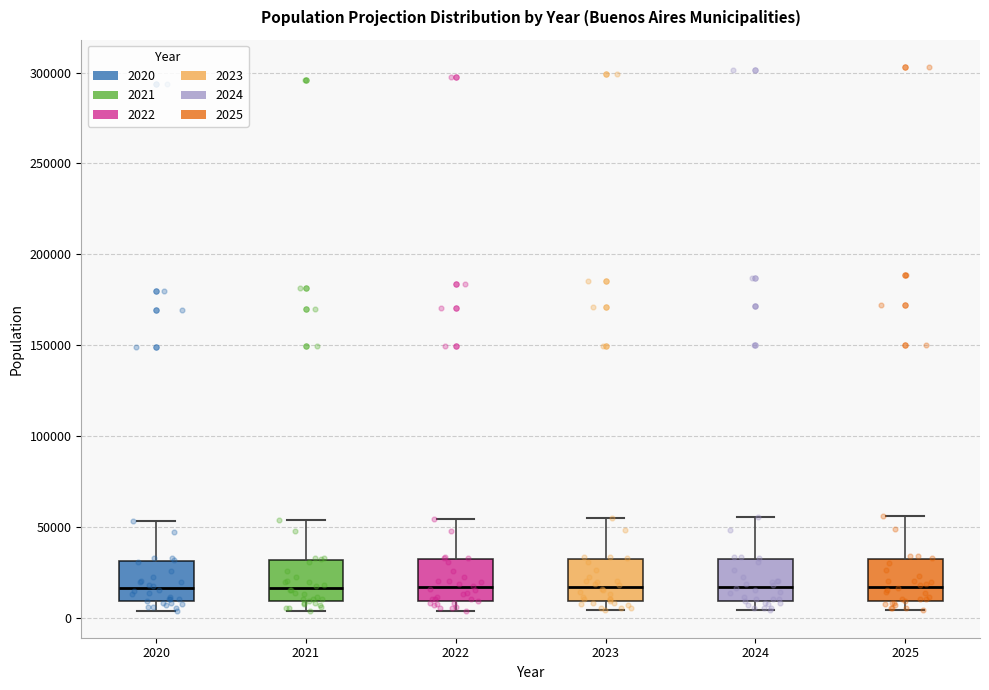

Reading left to right, transcribe this box plot: for each box, give where its median line is, the range the box spans, and where its two whiskers end, as read against the y-axis. The values are not printed on the chart, so give them approximately, as read against the axis.

2020: median 15000, box 10000 to 30000, whiskers 5000 to 55000
2021: median 15000, box 10000 to 30000, whiskers 5000 to 55000
2022: median 15000, box 10000 to 30000, whiskers 5000 to 55000
2023: median 15000, box 10000 to 30000, whiskers 5000 to 55000
2024: median 15000, box 10000 to 35000, whiskers 5000 to 55000
2025: median 15000, box 10000 to 35000, whiskers 5000 to 55000